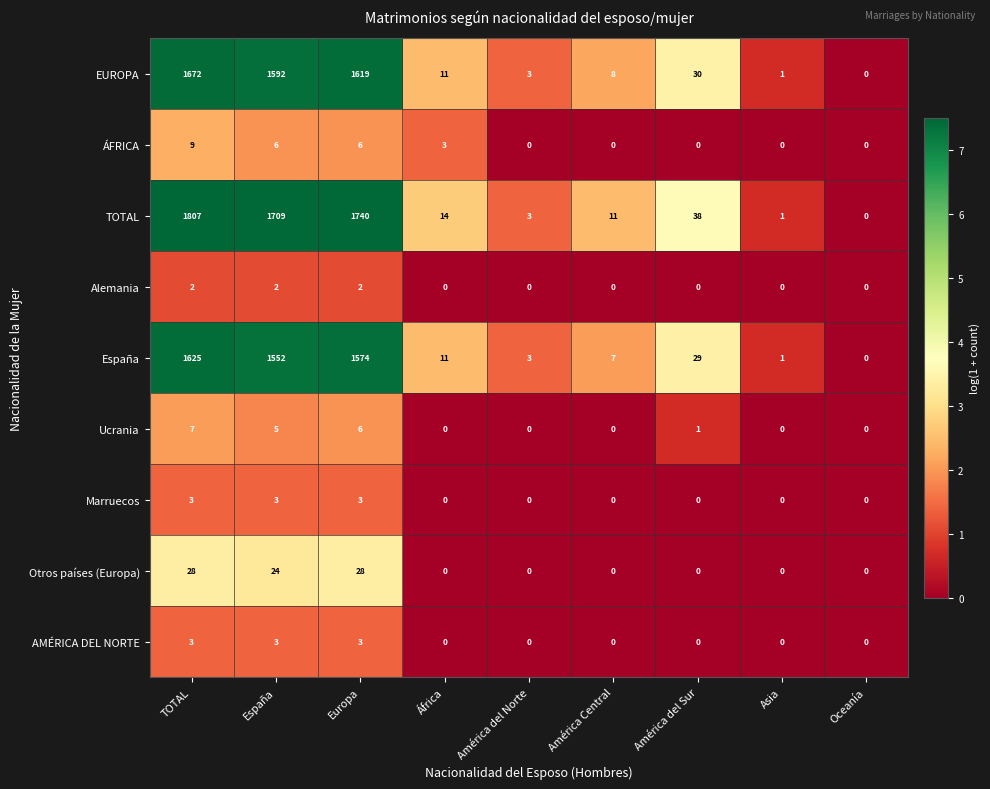

Which series has the widest spread of values?

TOTAL